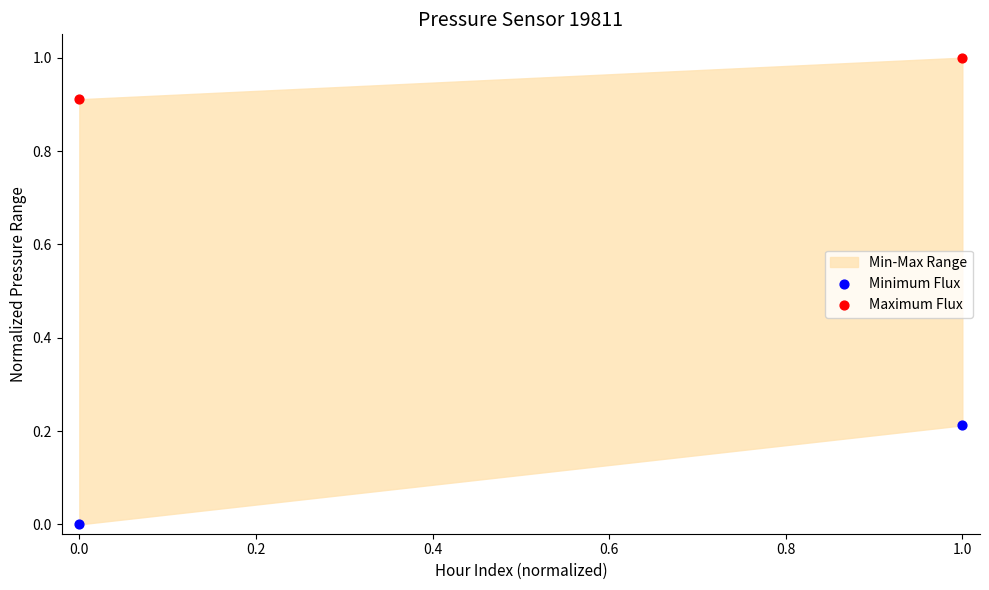

Across all data points, what is the average Y value?

0.5